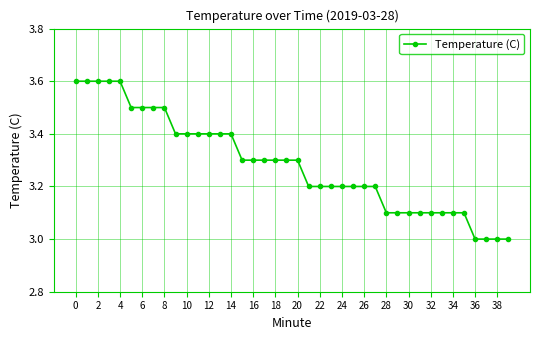

What is the sum of all values?

131.4